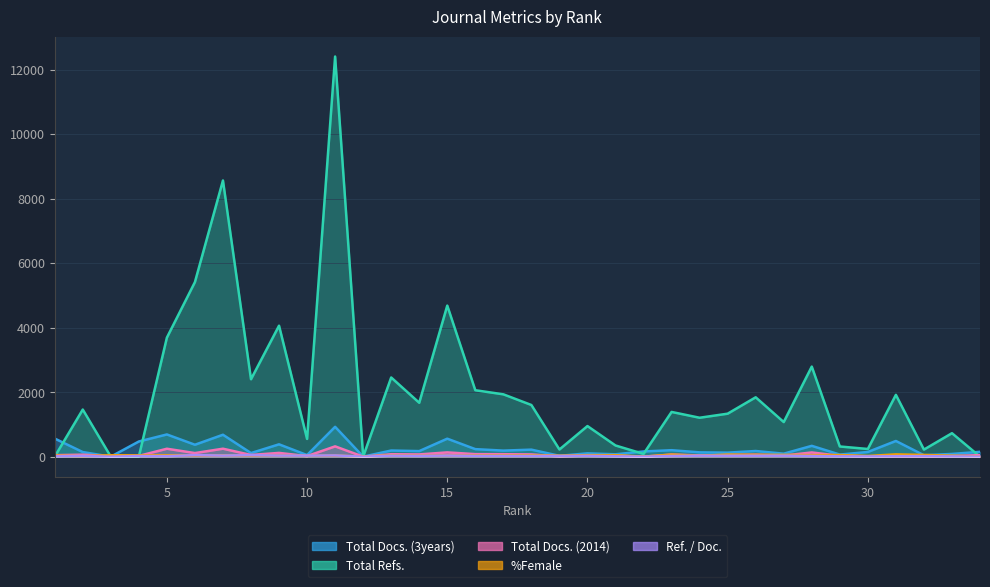

True or false: %Female and Total Docs. (3years) cross at least once.

True